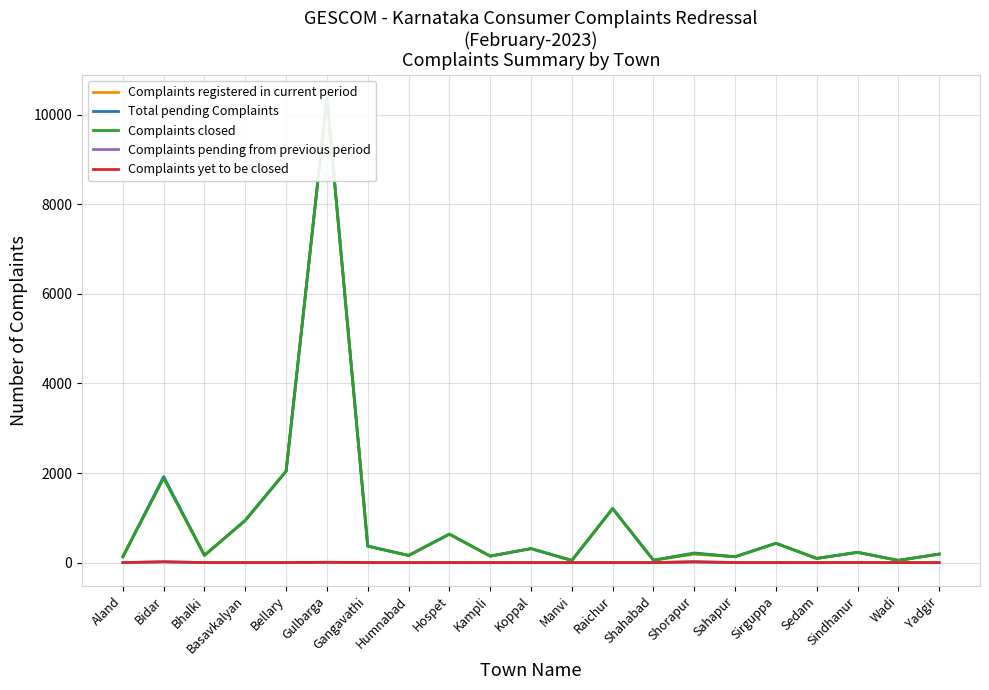

At which category does Complaints closed reach its first local peak?

Bidar